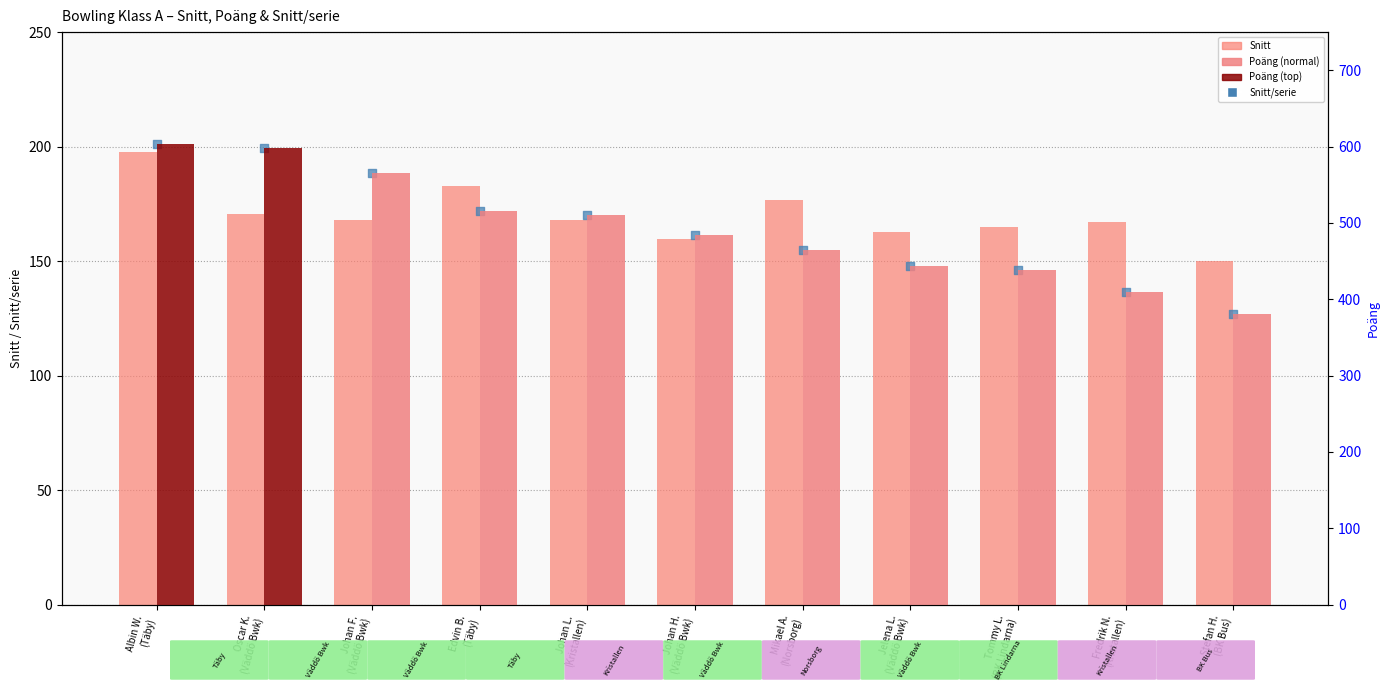

What is the total value across all series at Tommy L.
(BK Lindarna)?

749.0